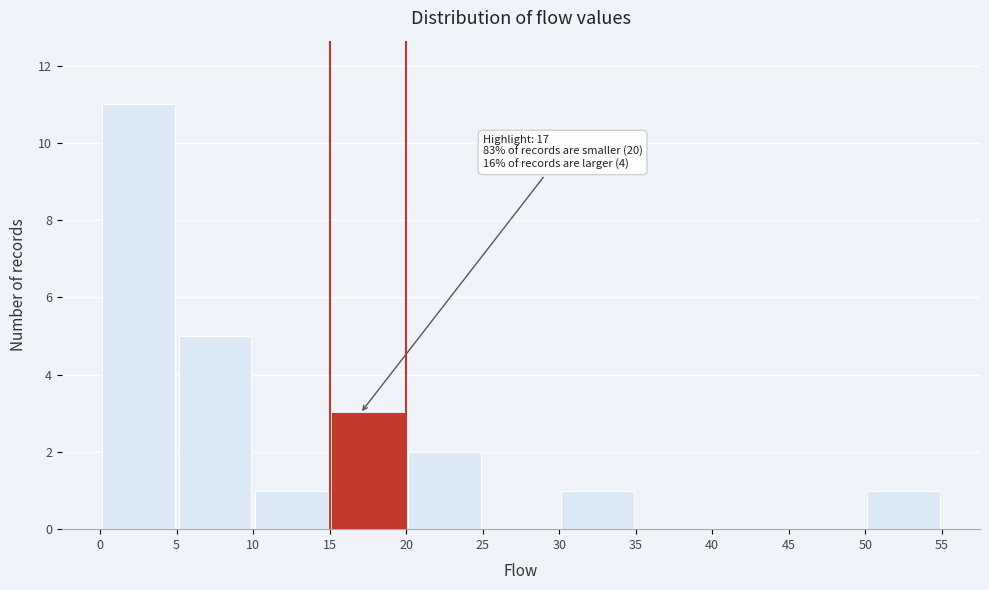

Which range on the x-axis has the tallest bar?

0 to 5